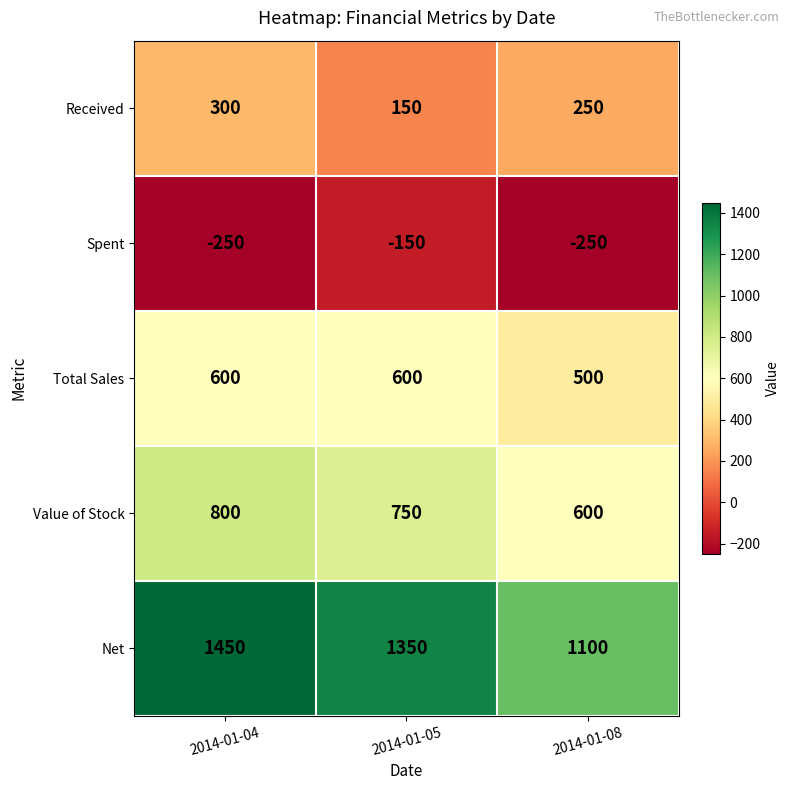

What is the smallest value displayed?

-250